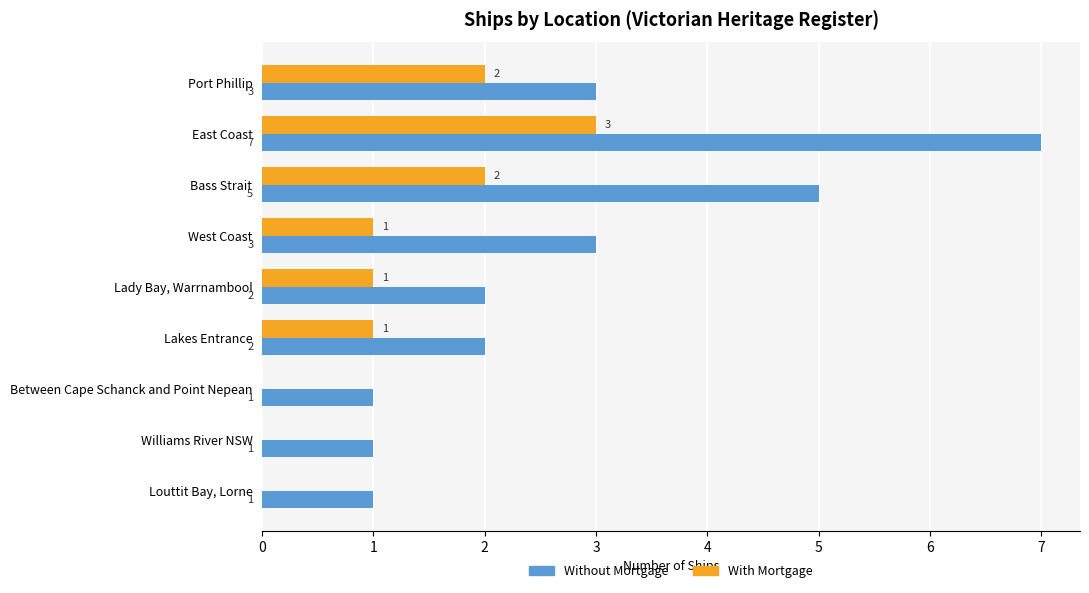

Between East Coast and Between Cape Schanck and Point Nepean, which series saw the biggest shift?

Without Mortgage